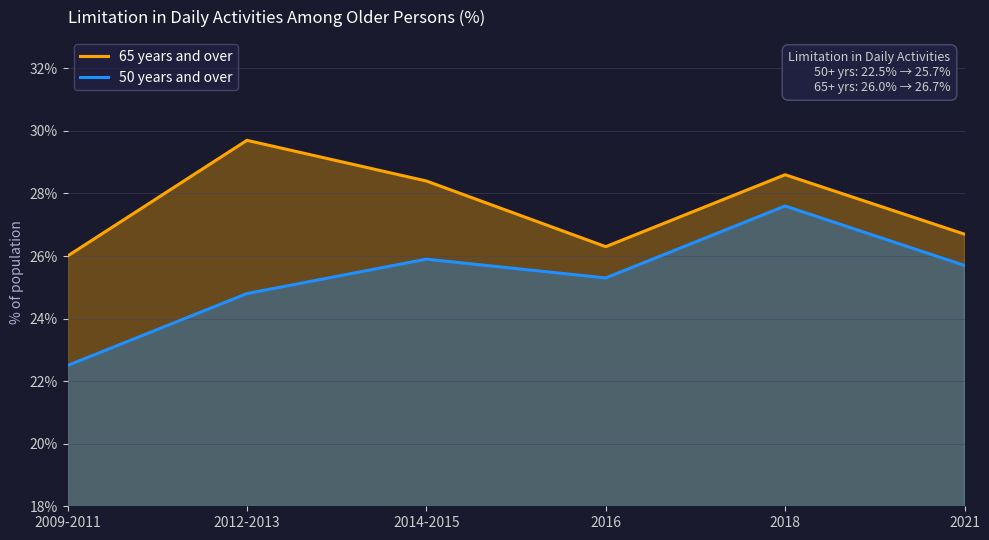

In 50 years and over, how many points are higher than both neighbors (excluding endpoints)?

2